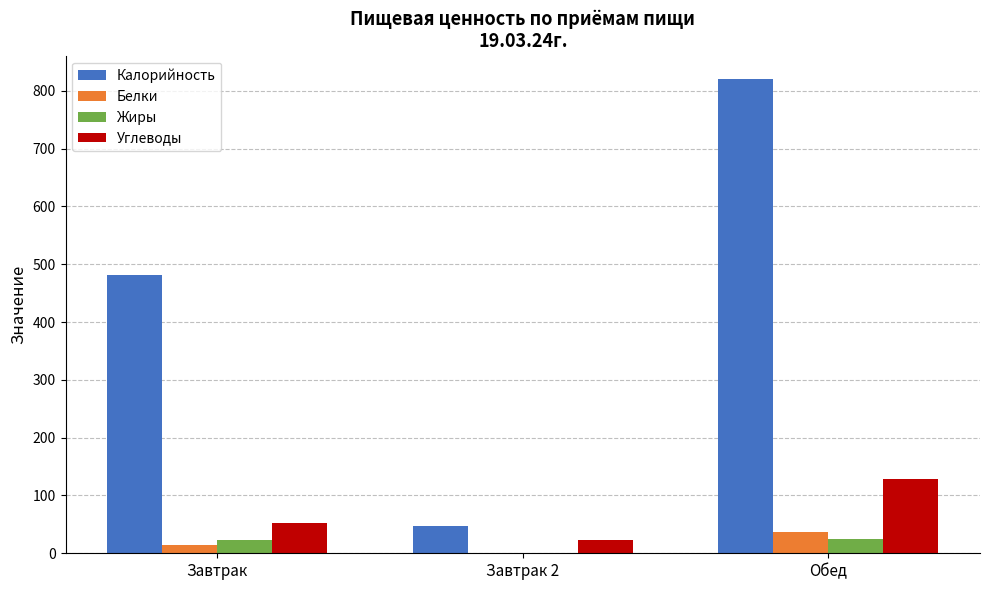

The Калорийность series shows 820.0 at Обед. True or false?

True